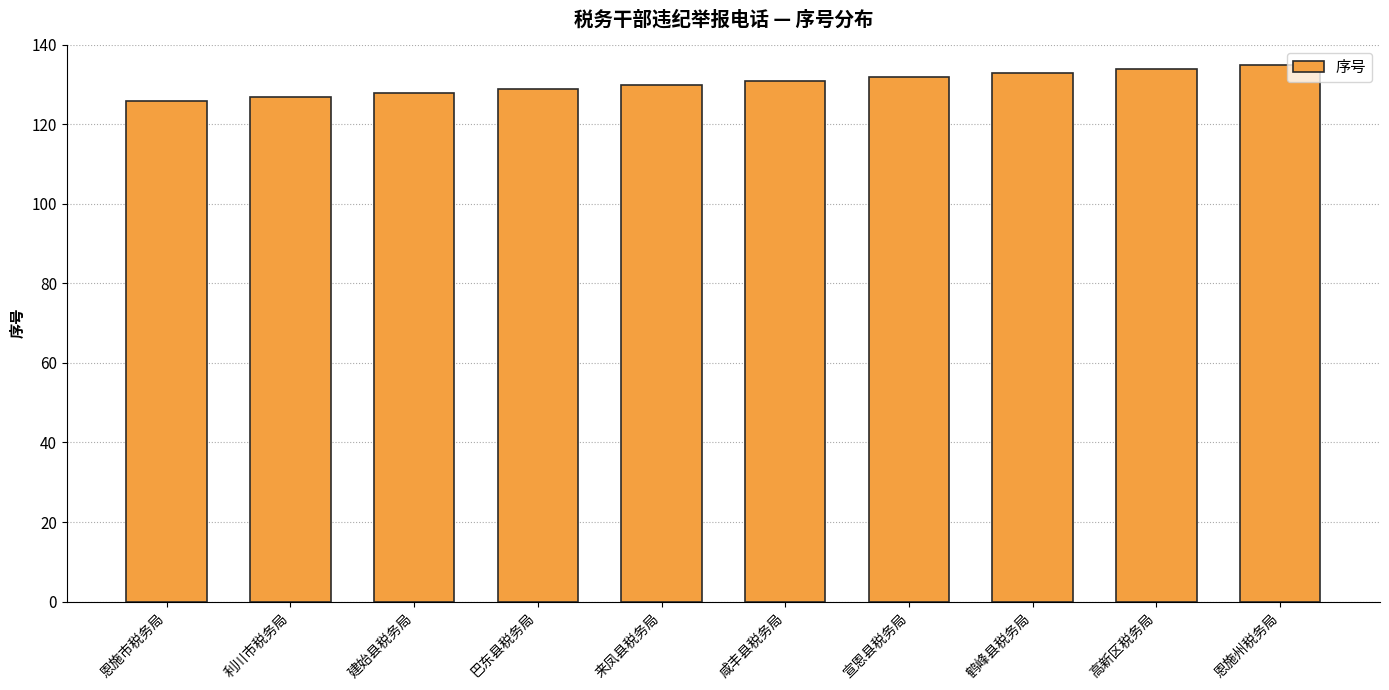

What is the sum of all values?

1305